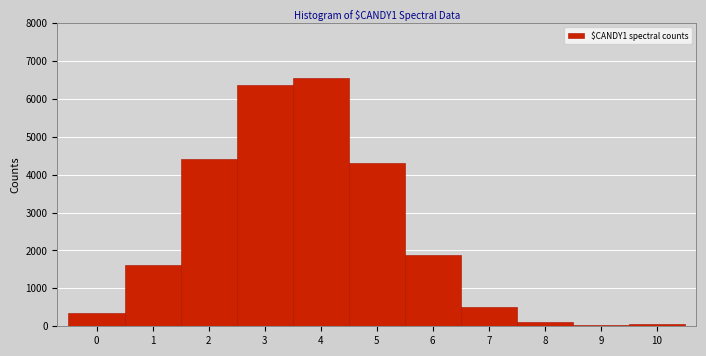

Reading left to right, transcribe this chart: for each bar, give the range it covers on the x-axis and its height. The values are not printed on the chart, so give them approximately, as read against the axis.

-0.5 to 0.5: 300
0.5 to 1.5: 1600
1.5 to 2.5: 4400
2.5 to 3.5: 6400
3.5 to 4.5: 6500
4.5 to 5.5: 4300
5.5 to 6.5: 1900
6.5 to 7.5: 500
7.5 to 8.5: 100
8.5 to 9.5: under 100
9.5 to 10.5: under 100